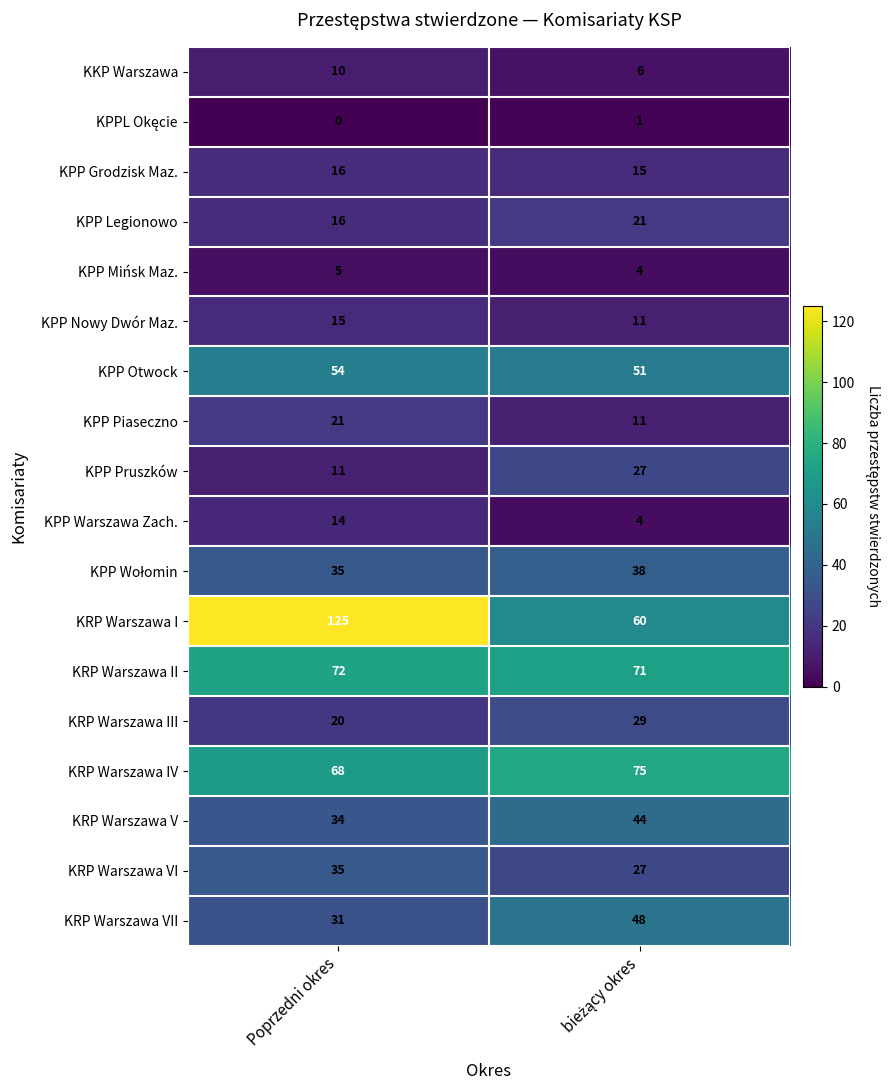

Which series has the widest spread of values?

KRP Warszawa I